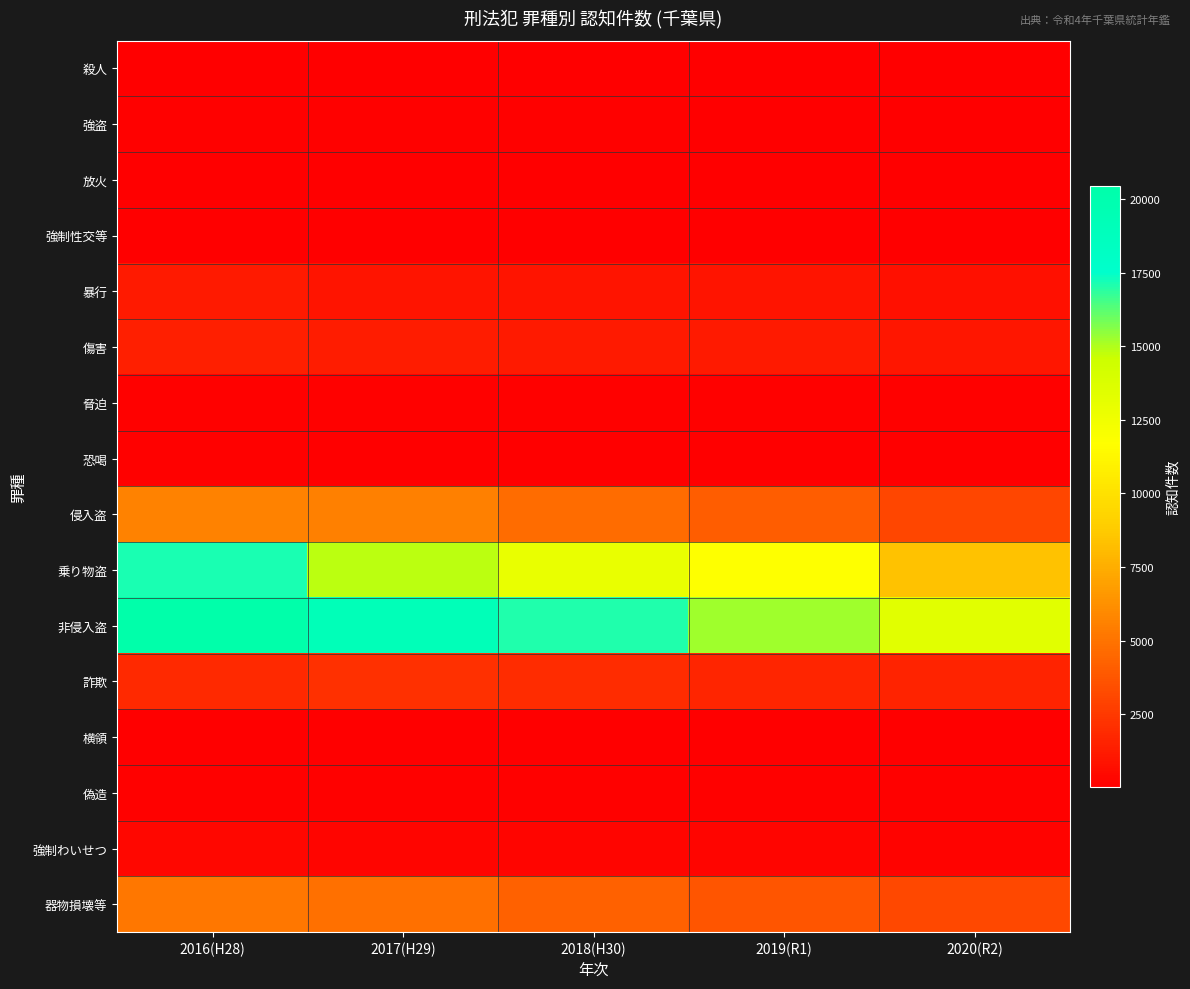

How many categories are shown in the chart?

5